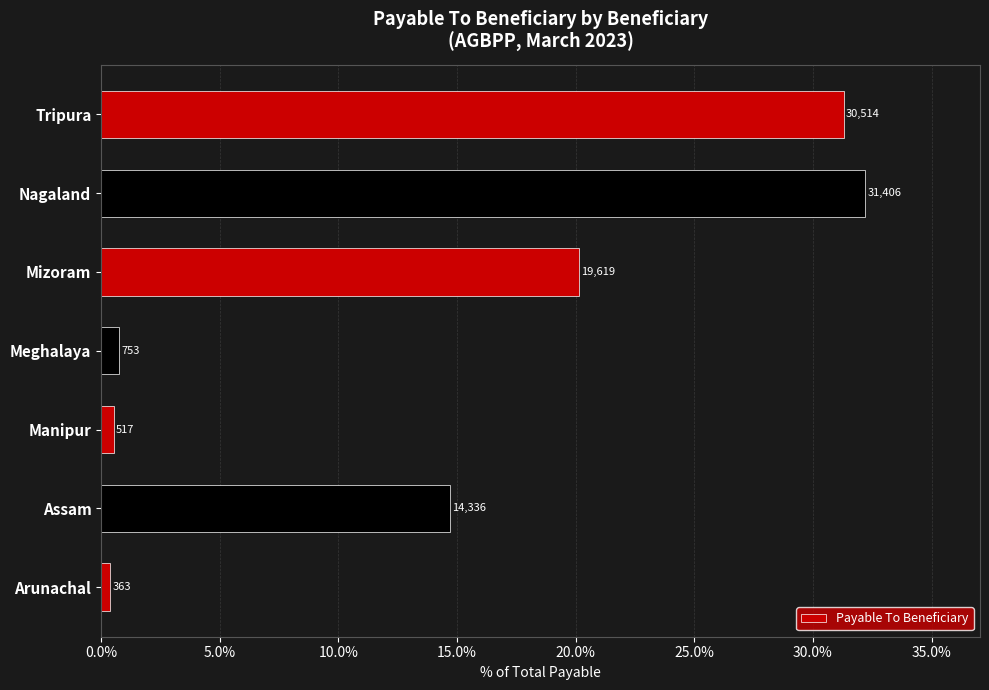

How many bars are there in total?

7